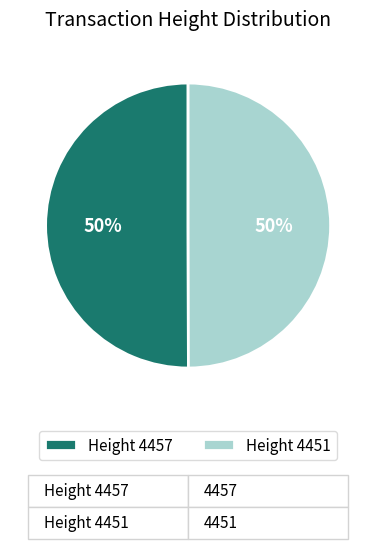

What is the ratio of the value at Height 4457 to the value at Height 4451?

1.0